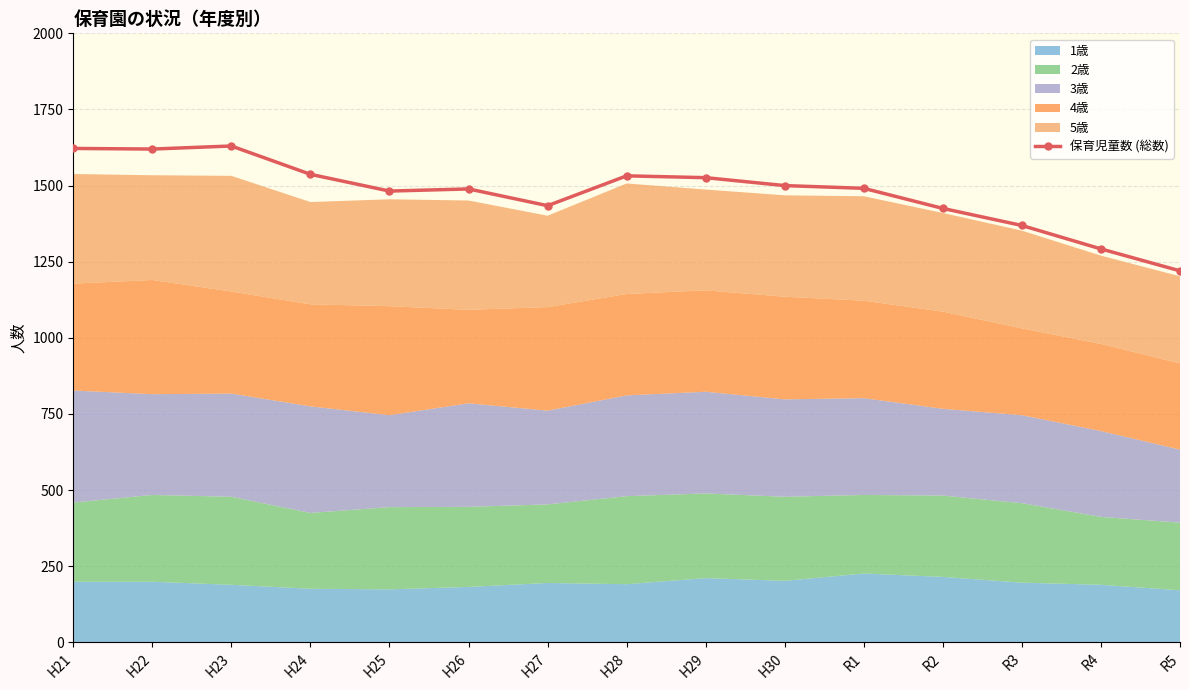

Rank the categories by value from highest to lowest.

H23, H21, H22, H24, H28, H29, H30, R1, H26, H25, H27, R2, R3, R4, R5